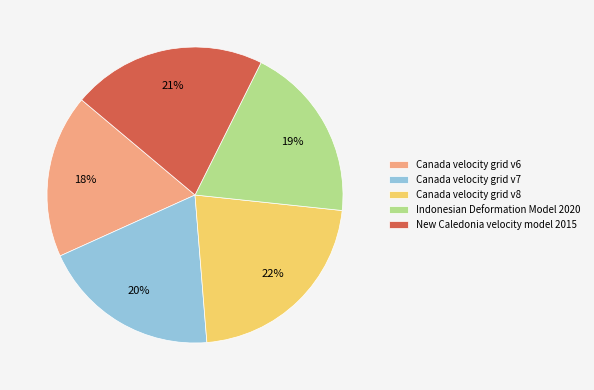

To the nearest percent, what is the difference between the largest and smallest slice percentages?

4%